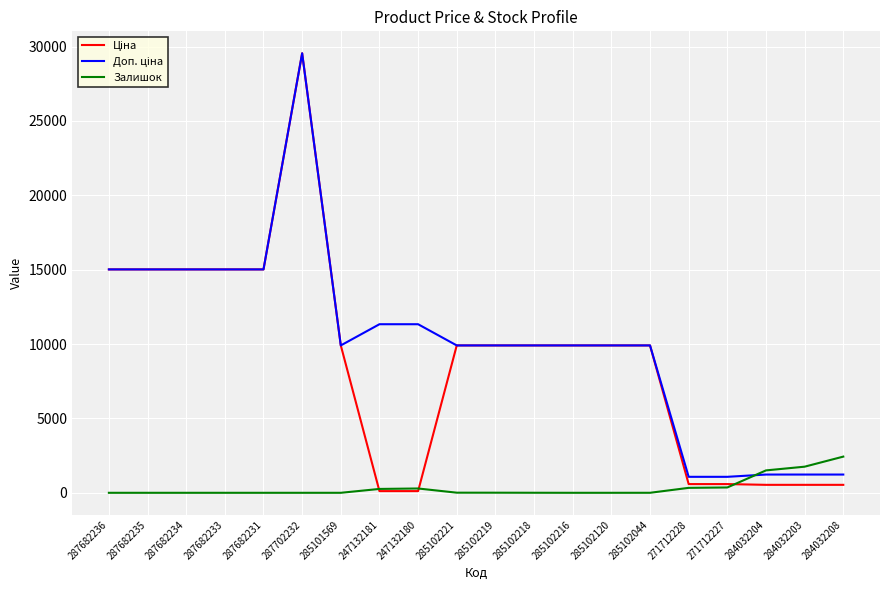

At which category is the sum across all series the highest?

287702232